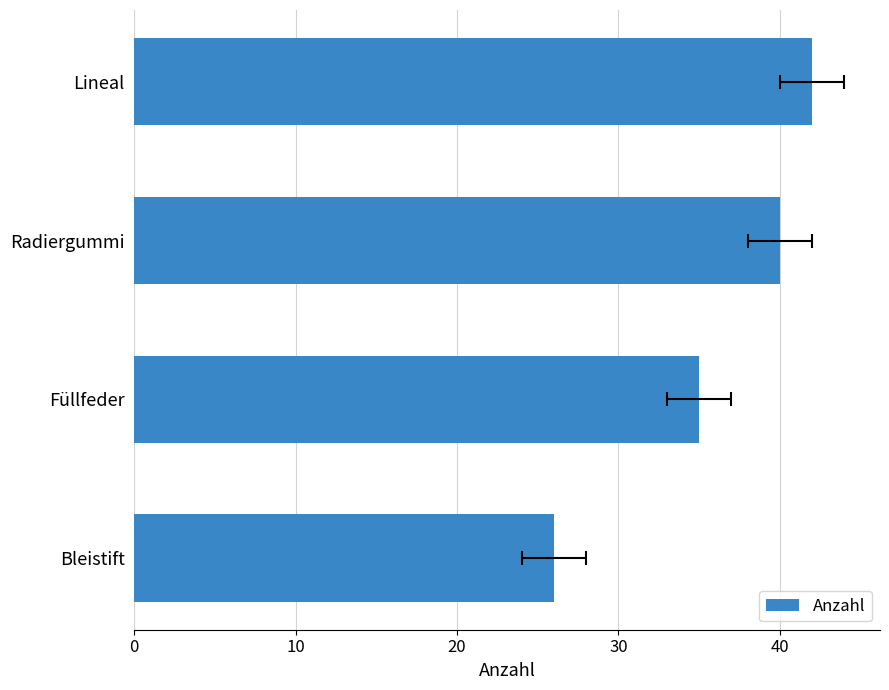

What is the greatest value displayed?

42